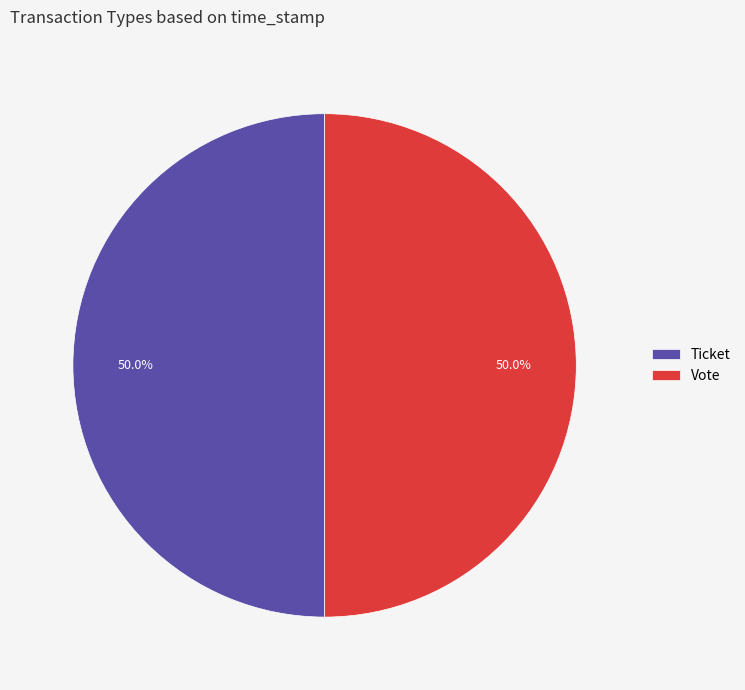

Approximately how many times larger is the value at Vote compared to Ticket?

1.0